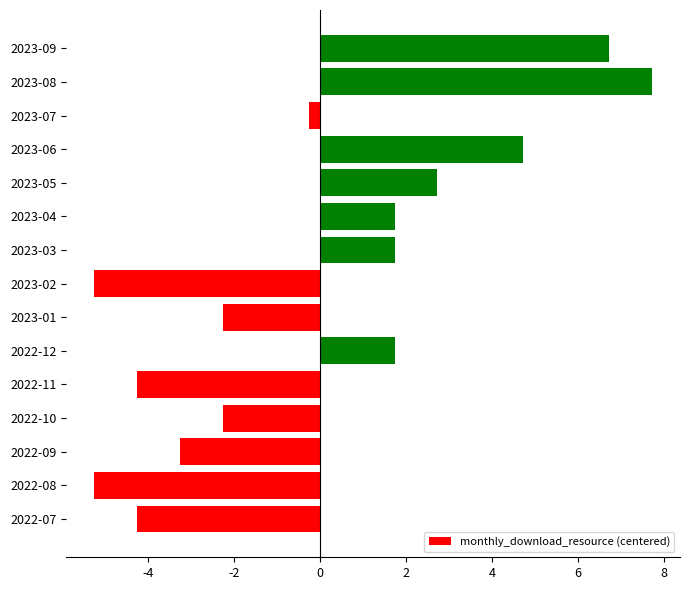

The value at 2023-05 is 4.9. True or false?

False